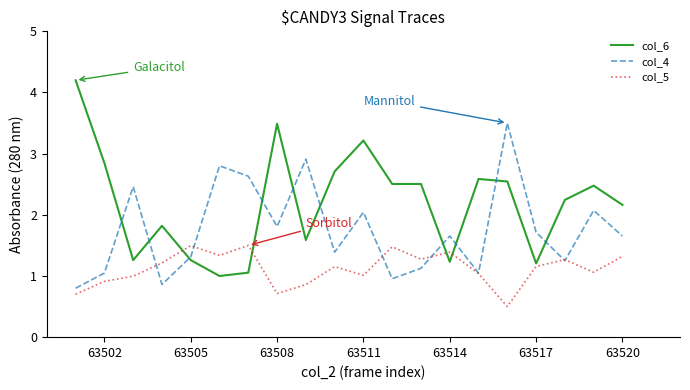

What is the difference between the maximum and minimum values in the col_4 series?

2.7